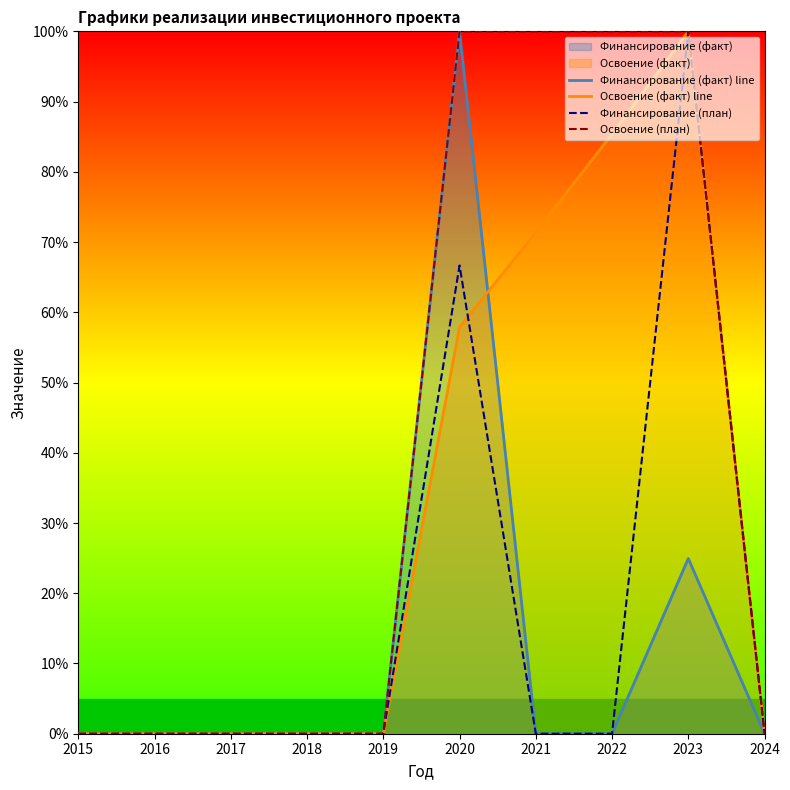

True or false: Освоение (факт) line has a value of 0.0 at 2017.

True